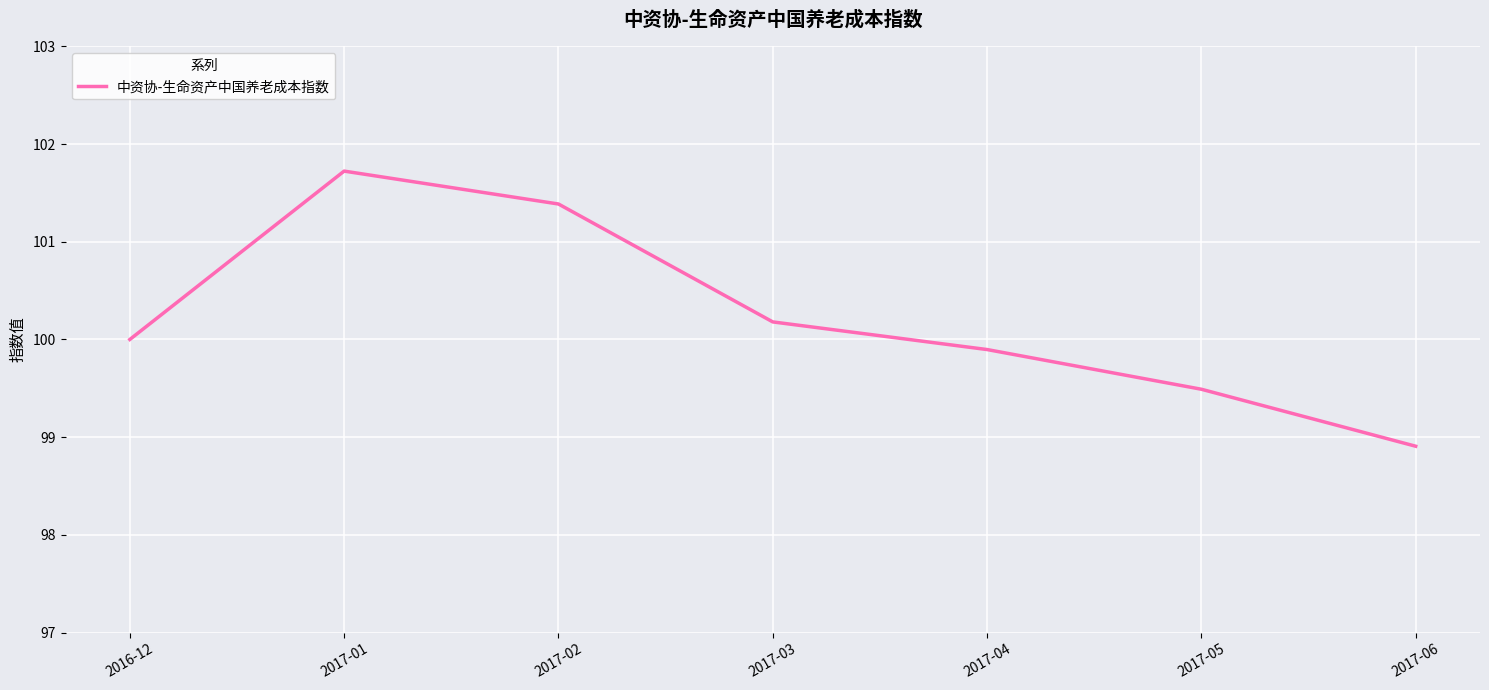

What is the difference between the maximum and second lowest values?

2.2